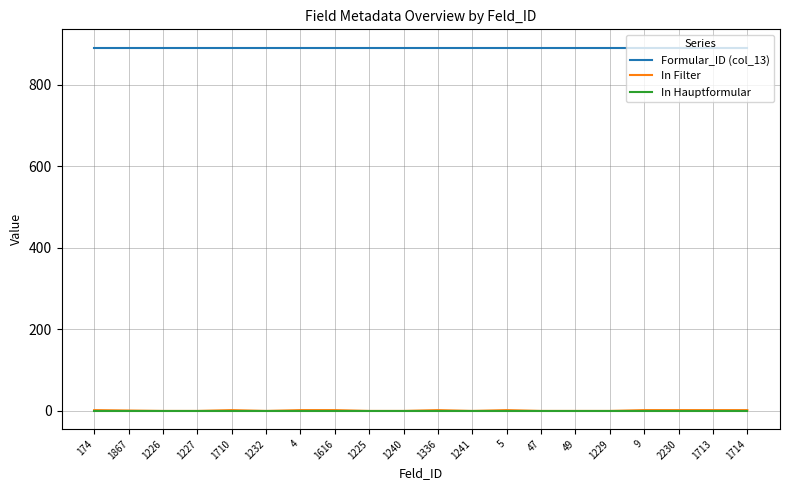

True or false: Formular_ID (col_13) and In Filter cross at least once.

False